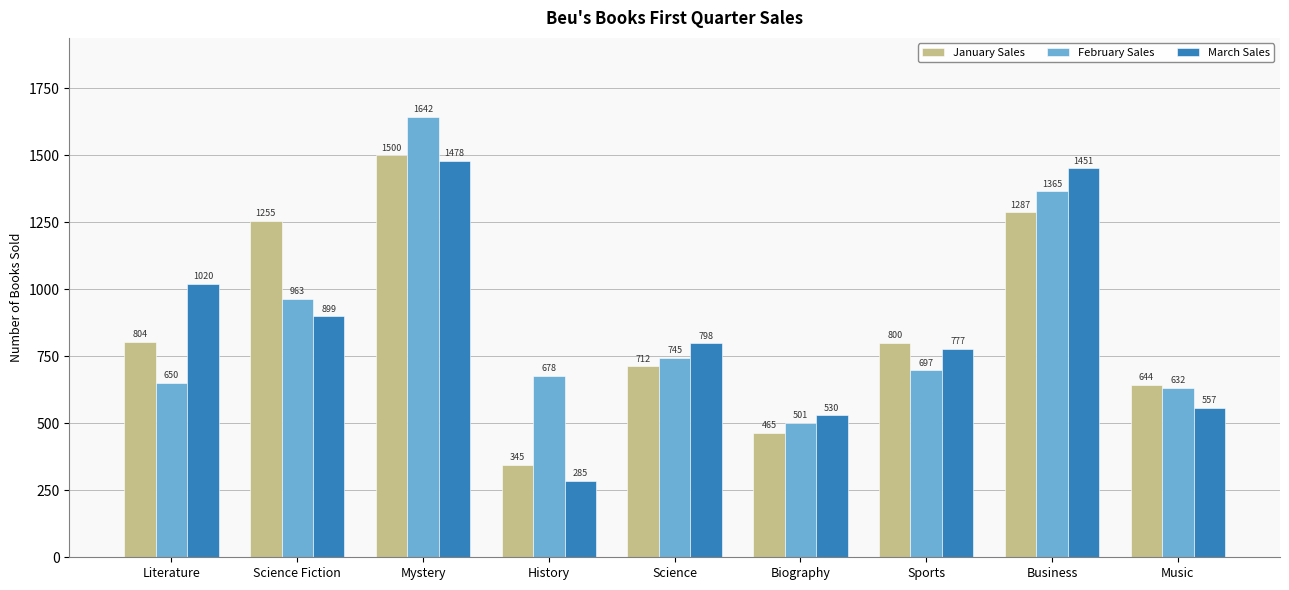

How many data points does each series have?

9